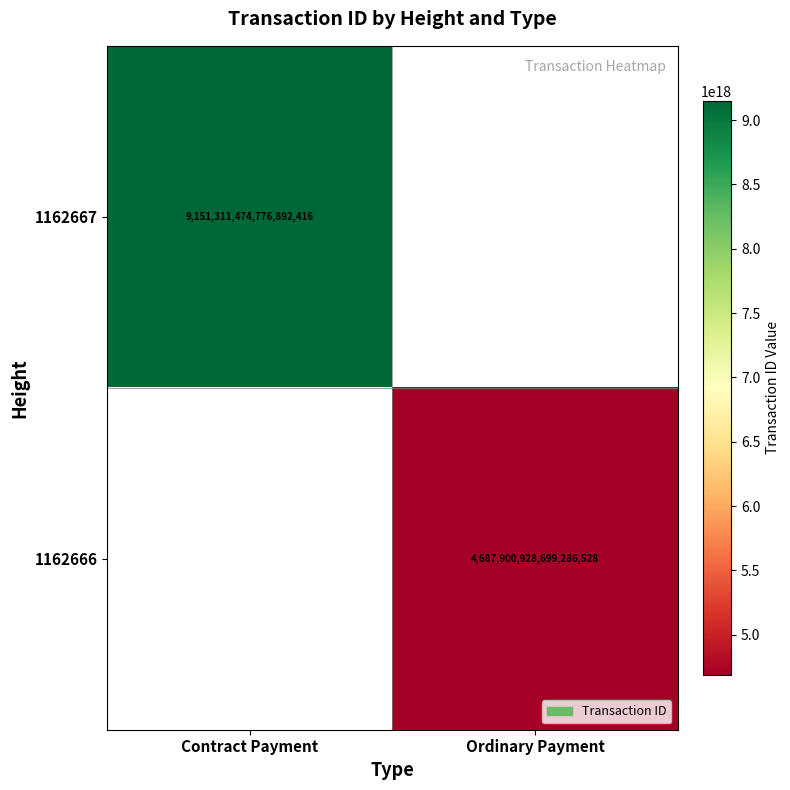

The value of 1162667 at Contract Payment is 14818887248921554944. True or false?

False